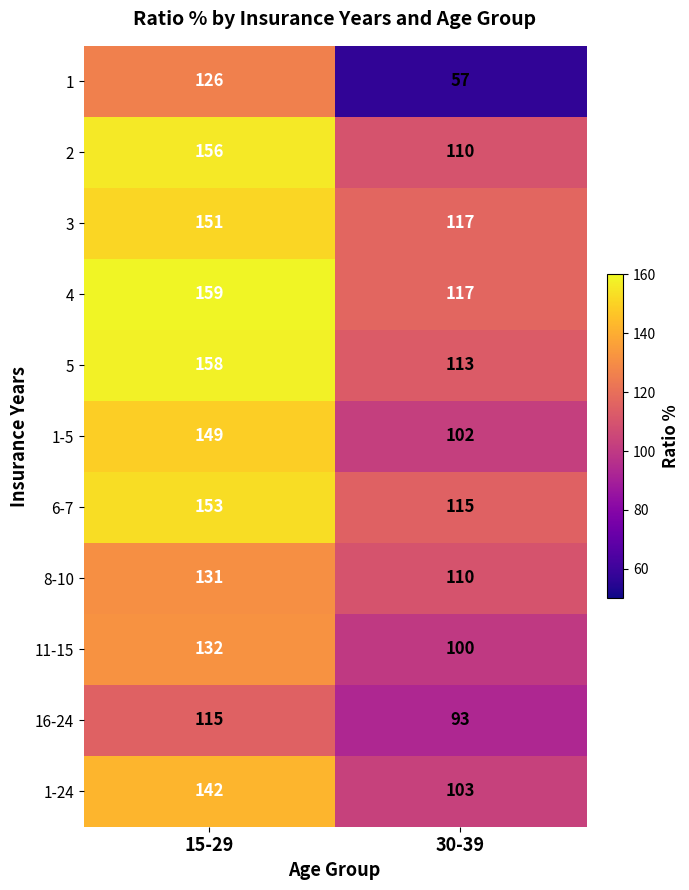

Reading left to right, transcribe all the data shown in this chart.

1: 15-29=126	30-39=57
2: 15-29=156	30-39=110
3: 15-29=151	30-39=117
4: 15-29=159	30-39=117
5: 15-29=158	30-39=113
1-5: 15-29=149	30-39=102
6-7: 15-29=153	30-39=115
8-10: 15-29=131	30-39=110
11-15: 15-29=132	30-39=100
16-24: 15-29=115	30-39=93
1-24: 15-29=142	30-39=103